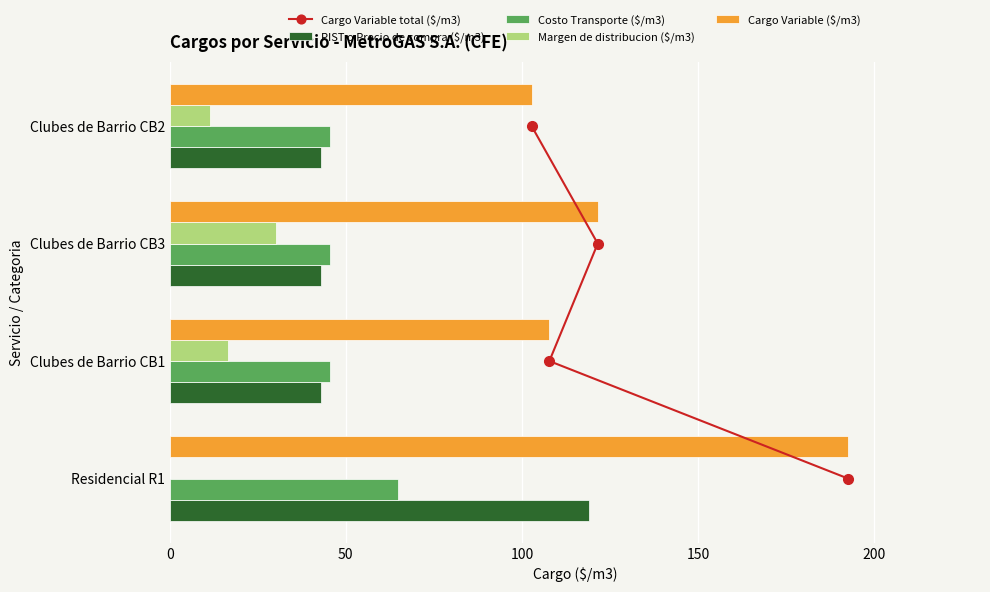

What are all the series names shown in the legend?

Cargo Variable total ($/m3), PIST o Precio de compra ($/m3), Costo Transporte ($/m3), Margen de distribucion ($/m3), Cargo Variable ($/m3)